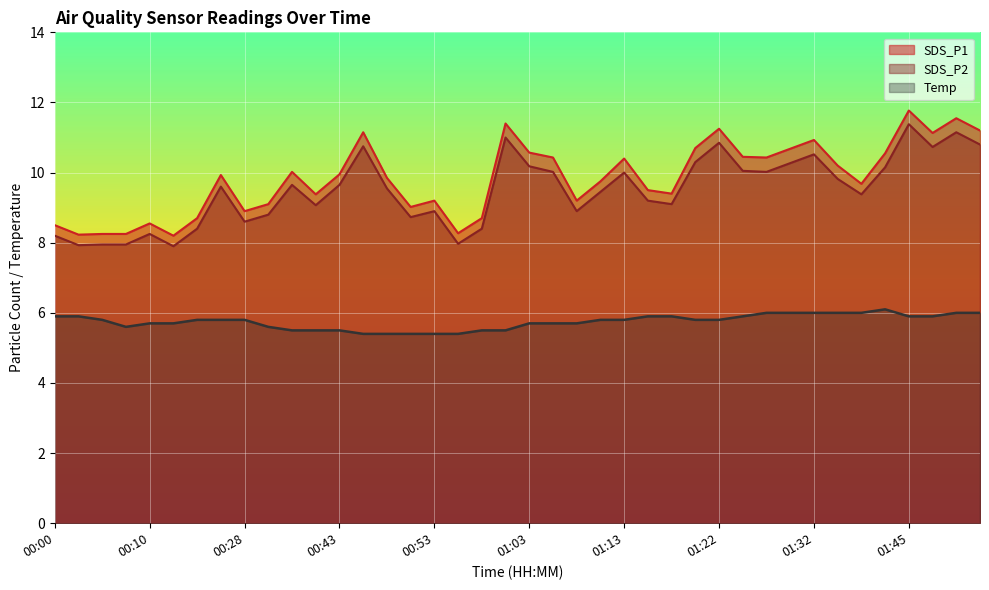

What is the label of the 8th point from the right?

01:32